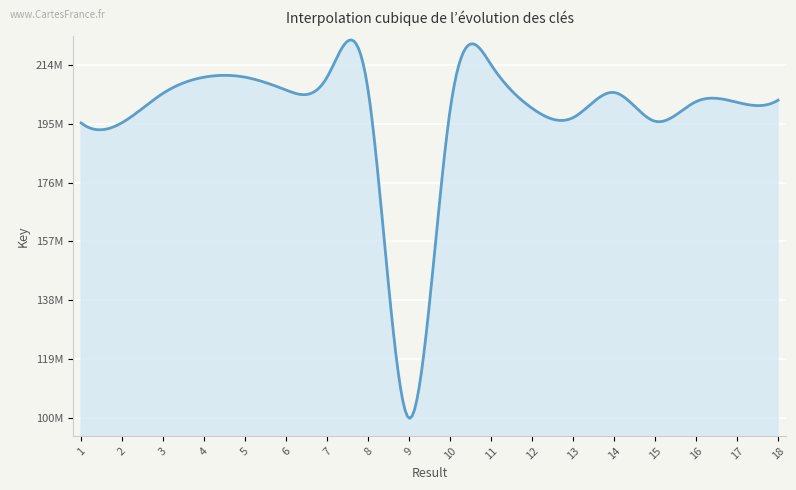

Does the chart have visible grid lines?

Yes